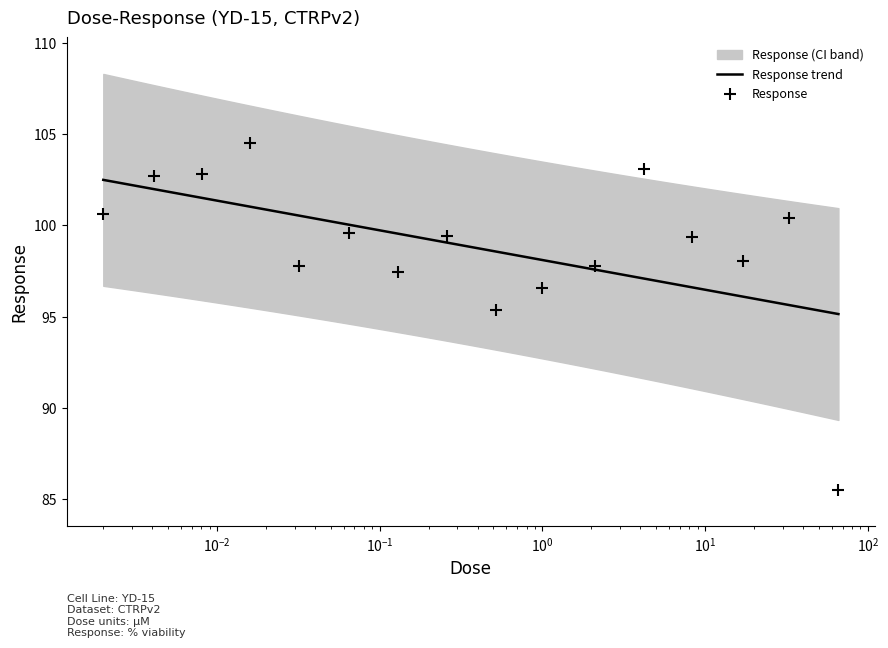

What is the highest value of the Response trend series?

102.5